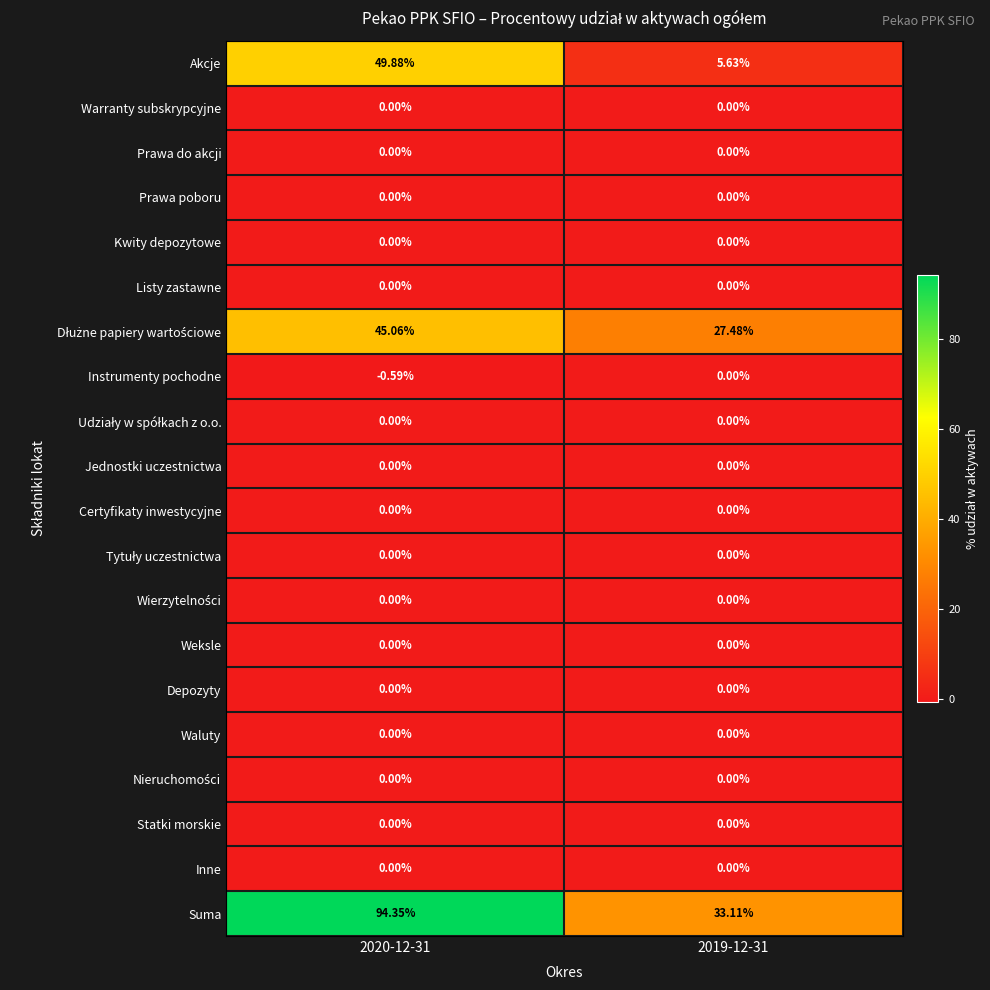

Which series has the largest total across all categories?

Suma